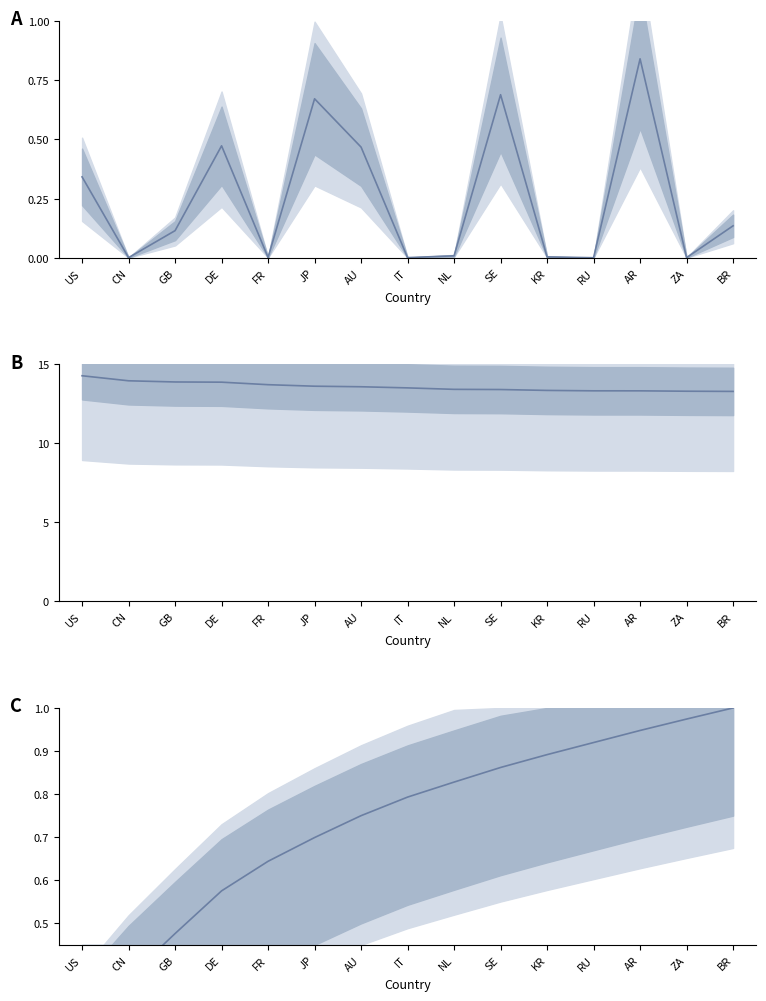

What is the sum of the Adv/Alloc ratio values at AR and IT?

0.8